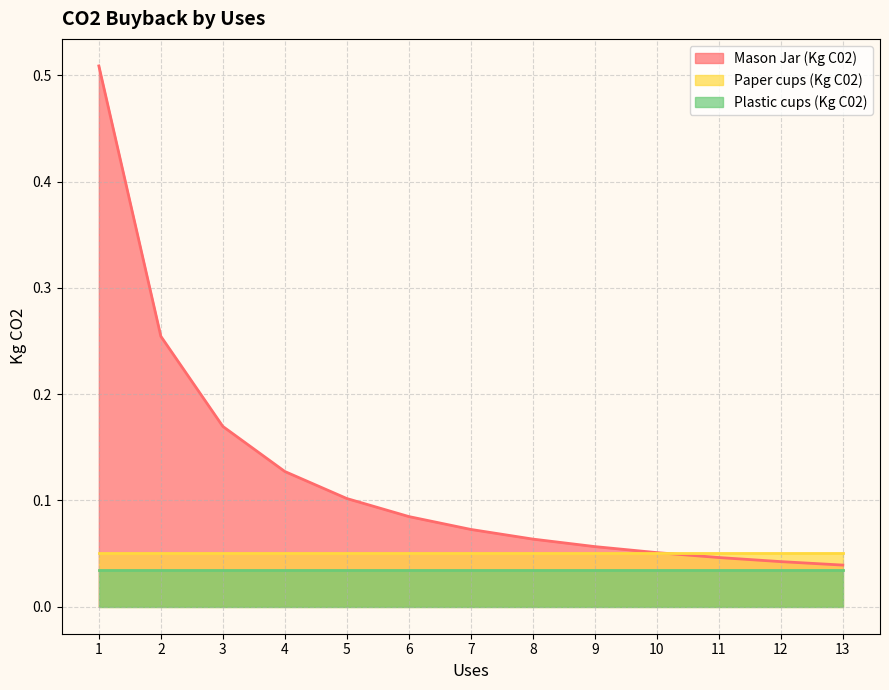

True or false: Plastic cups (Kg C02) has a value of 0.0 at 13.

True